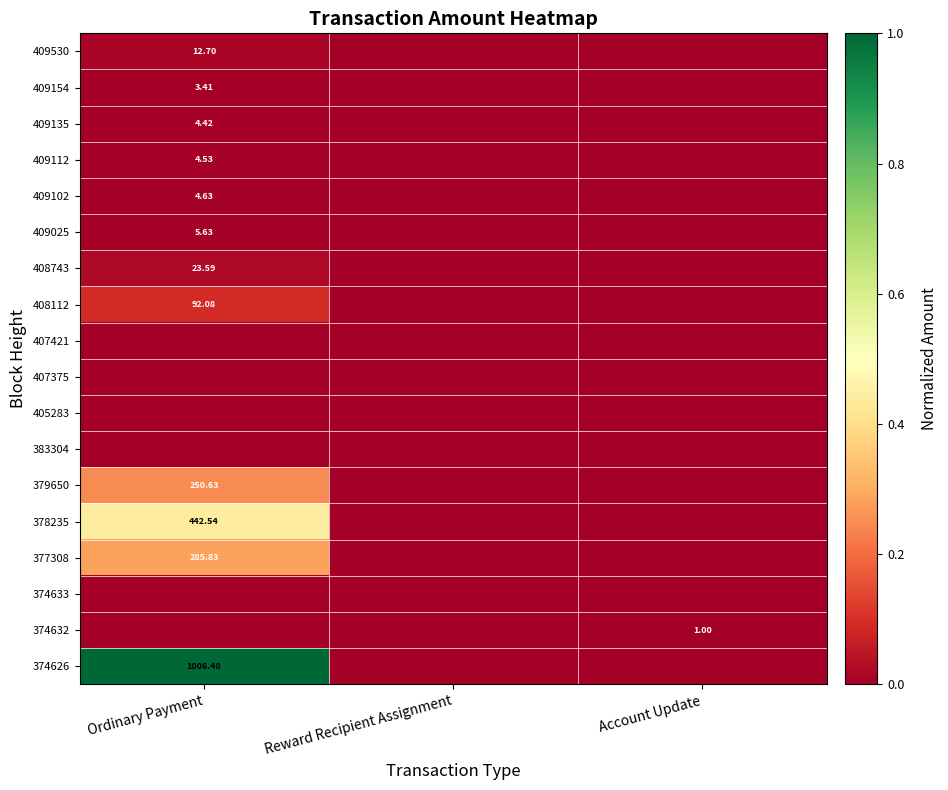

True or false: 378235 has a value of 0.6 at Ordinary Payment.

False